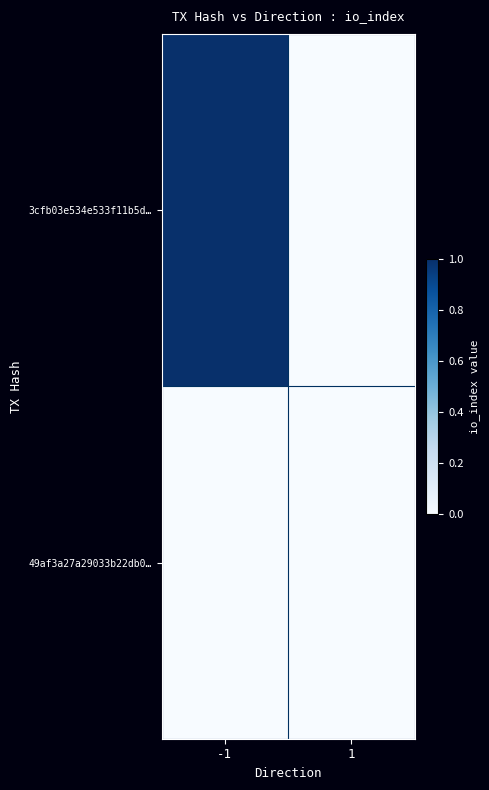

Reading right to left, list all the values displayed in this chart.

3cfb03e534e533f11b5d…: 1=0	-1=1
49af3a27a29033b22db0…: 1=0	-1=0